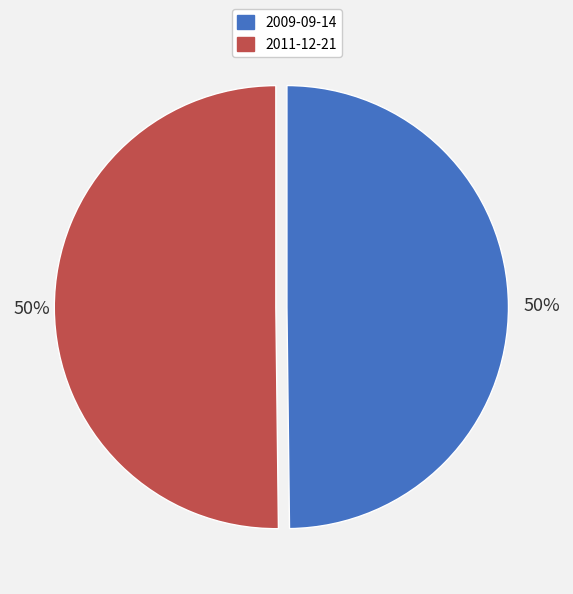

Do 2011-12-21 and 2009-09-14 together represent more than half of the pie?

Yes